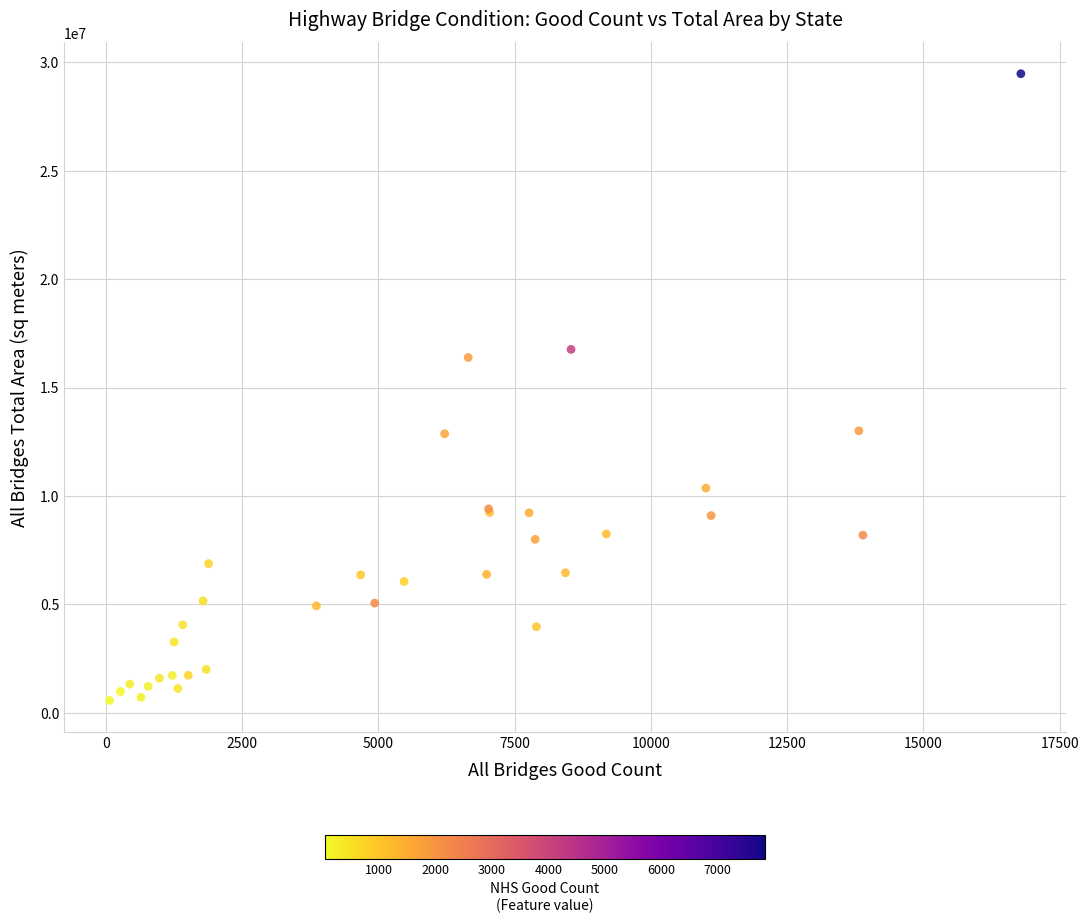

What Y value in the scatter plot is closest to 15023447?

16387705.9